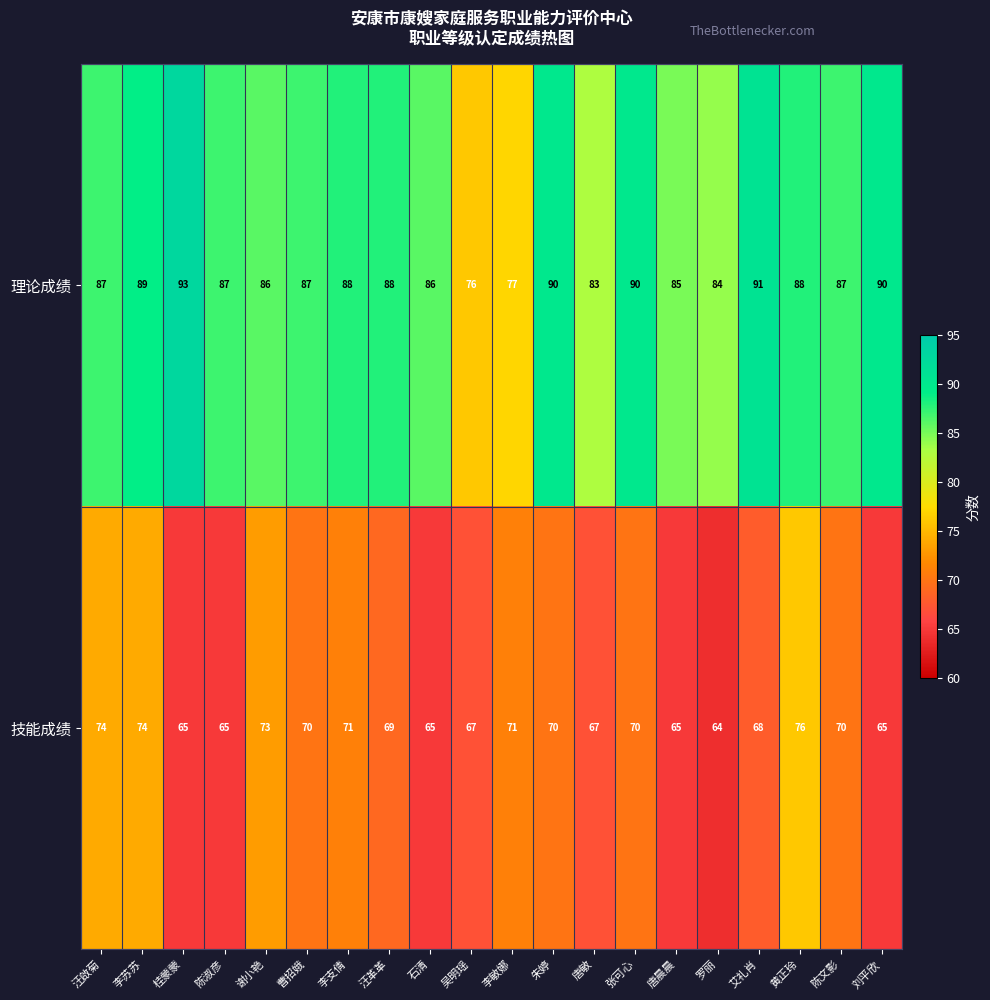

Which series has the largest range (max minus min)?

理论成绩